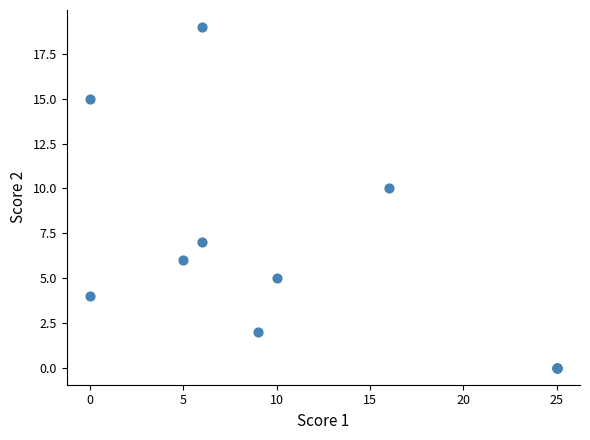

What Y value in the scatter plot is closest to 9?

10